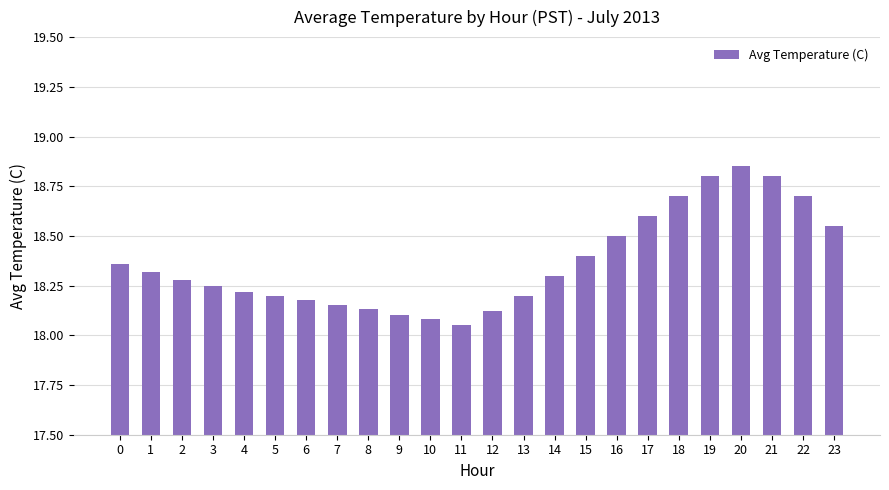

What value does the data have at 16?

18.5